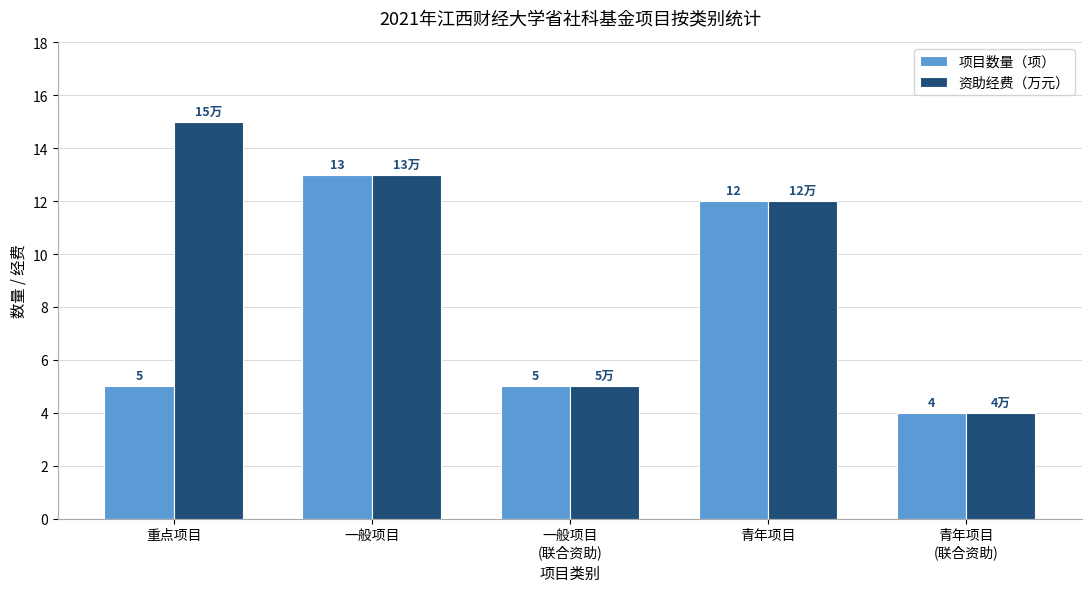

How many bars are there in total?

10